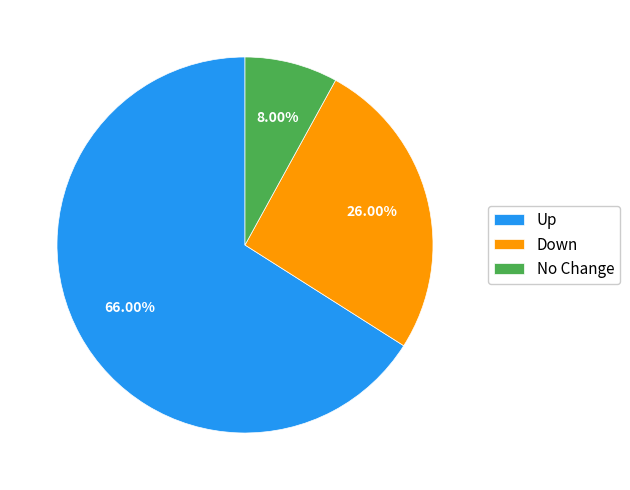

Rank the categories by value from highest to lowest.

Up, Down, No Change